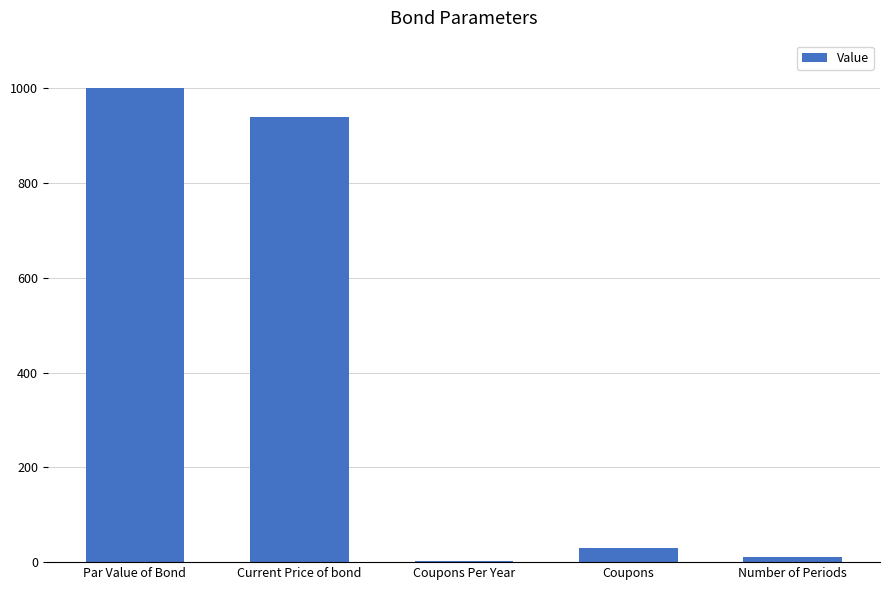

Count the number of categories in the chart.

5